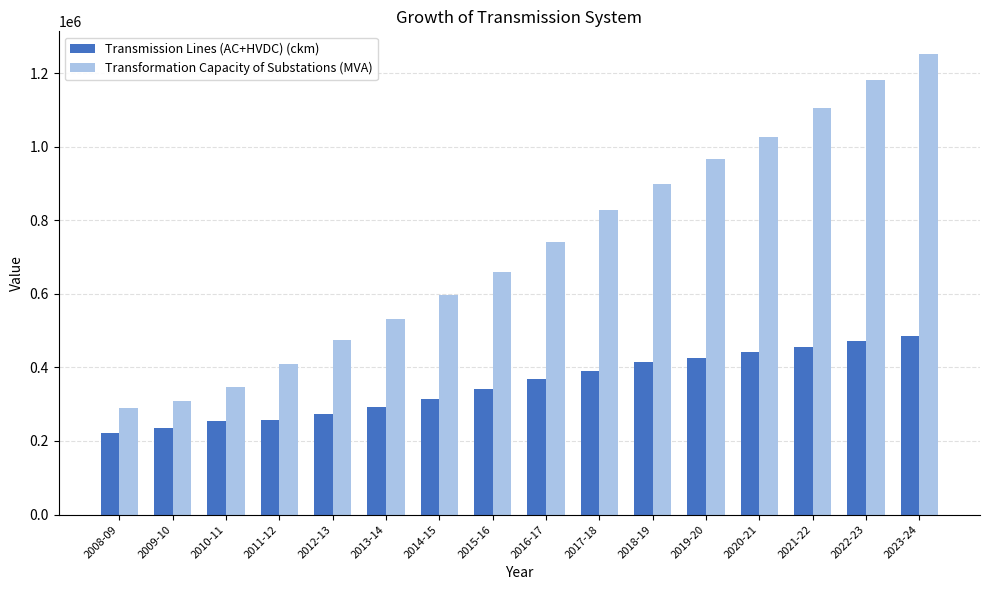

Rank the series at 2014-15 from lowest to highest value.

Transmission Lines (AC+HVDC) (ckm), Transformation Capacity of Substations (MVA)